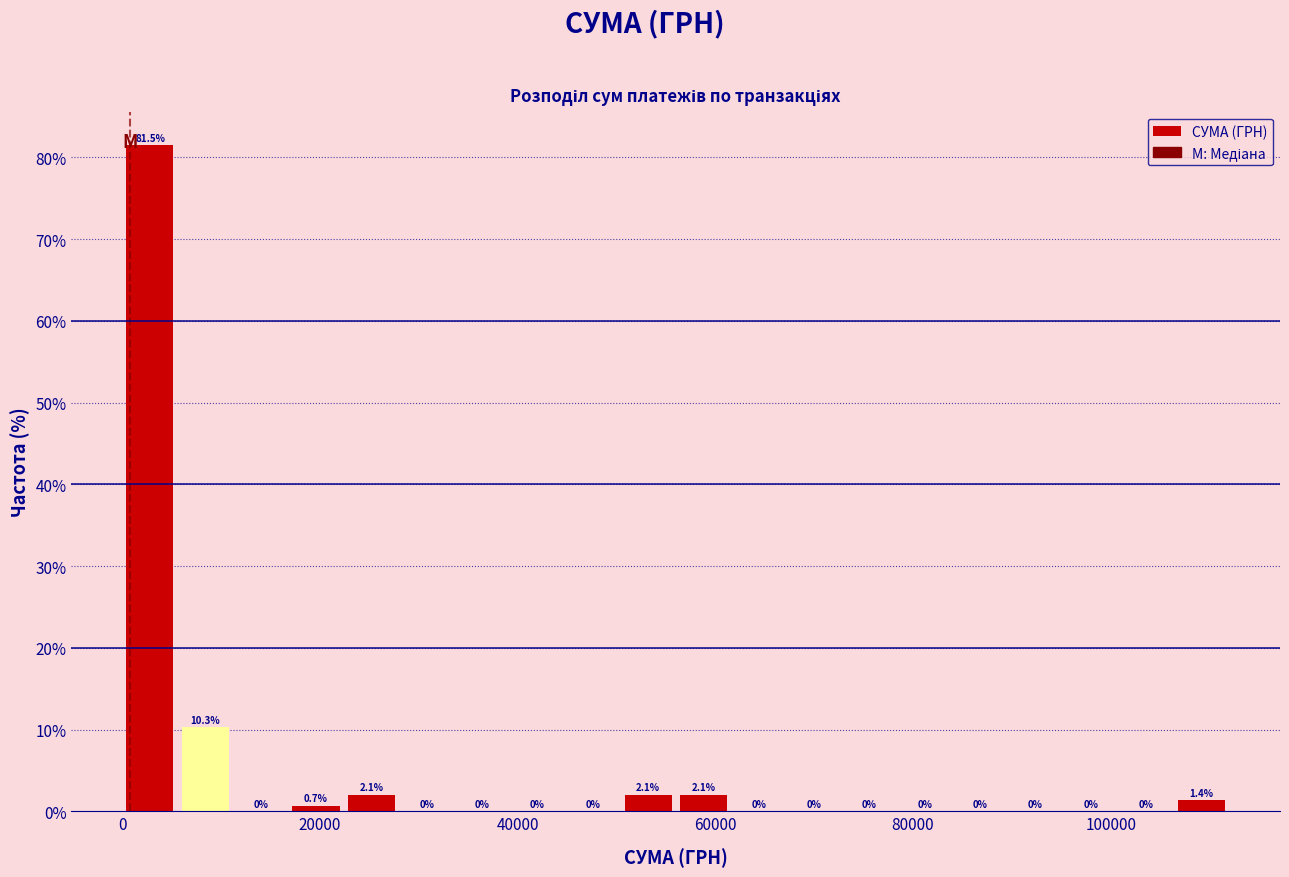

Read against the x-axis, roughly where is the centre of the tallest bar?

2000